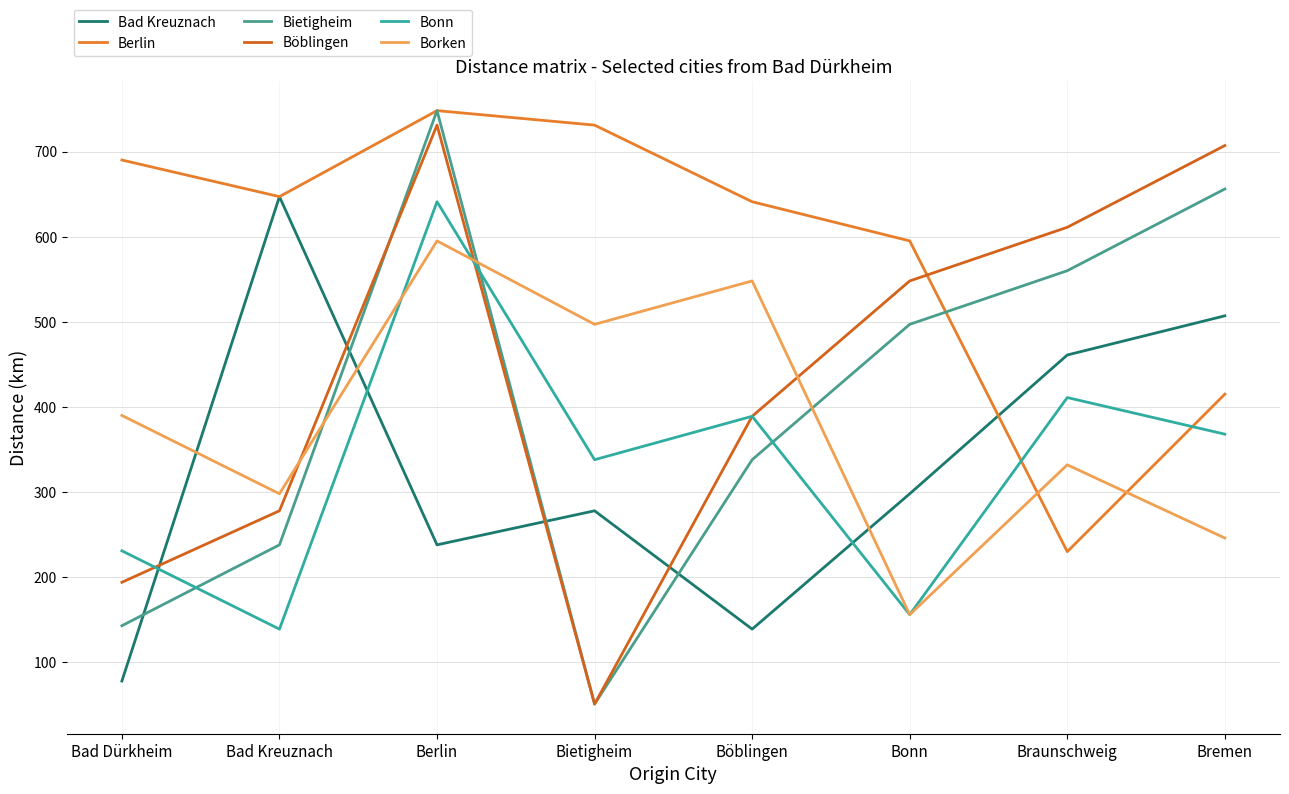

At which category does Bad Kreuznach reach its first local peak?

Bad Kreuznach